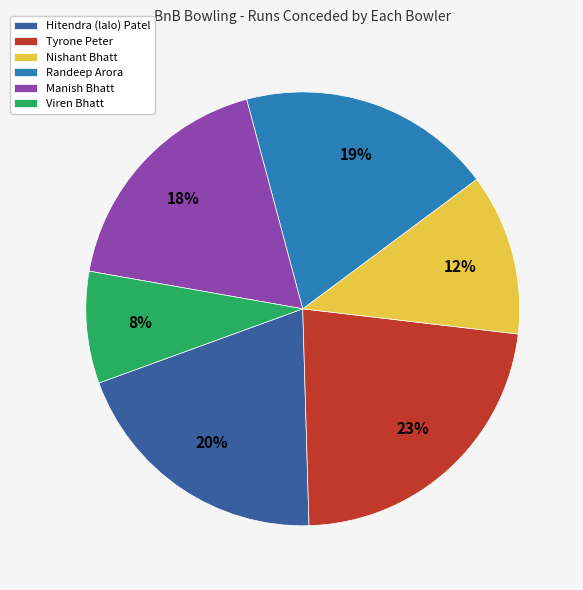

Between Viren Bhatt and Manish Bhatt, which is larger?

Manish Bhatt